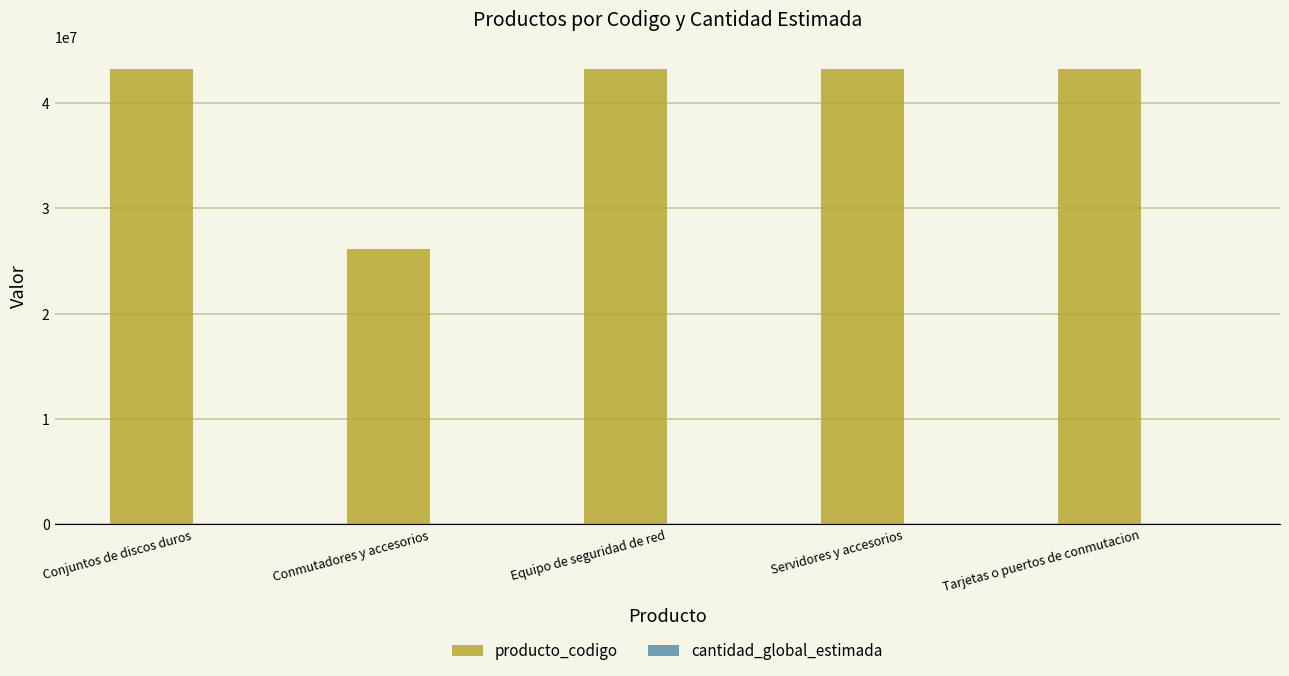

What is the greatest value displayed?

43222501